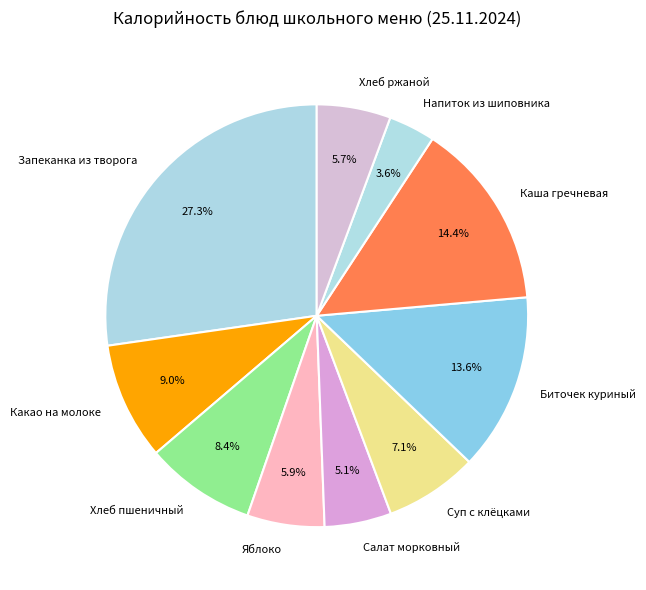

Is there any slice that represents more than half of the pie?

No